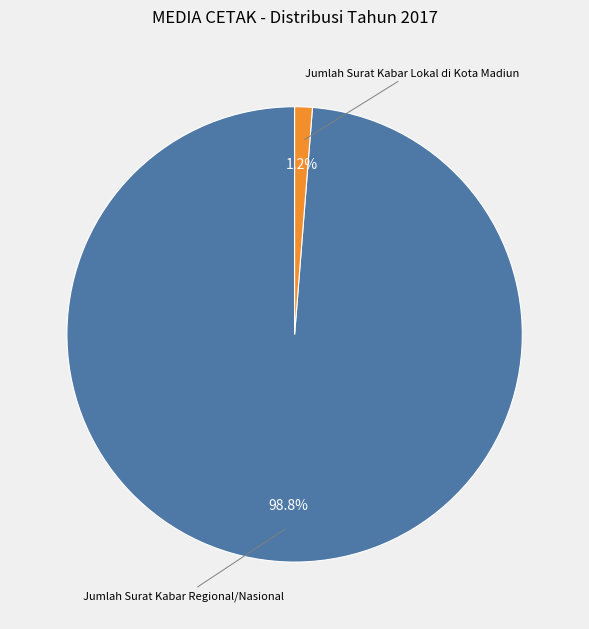

True or false: Jumlah Surat Kabar Lokal di Kota Madiun accounts for 1% of the total.

True